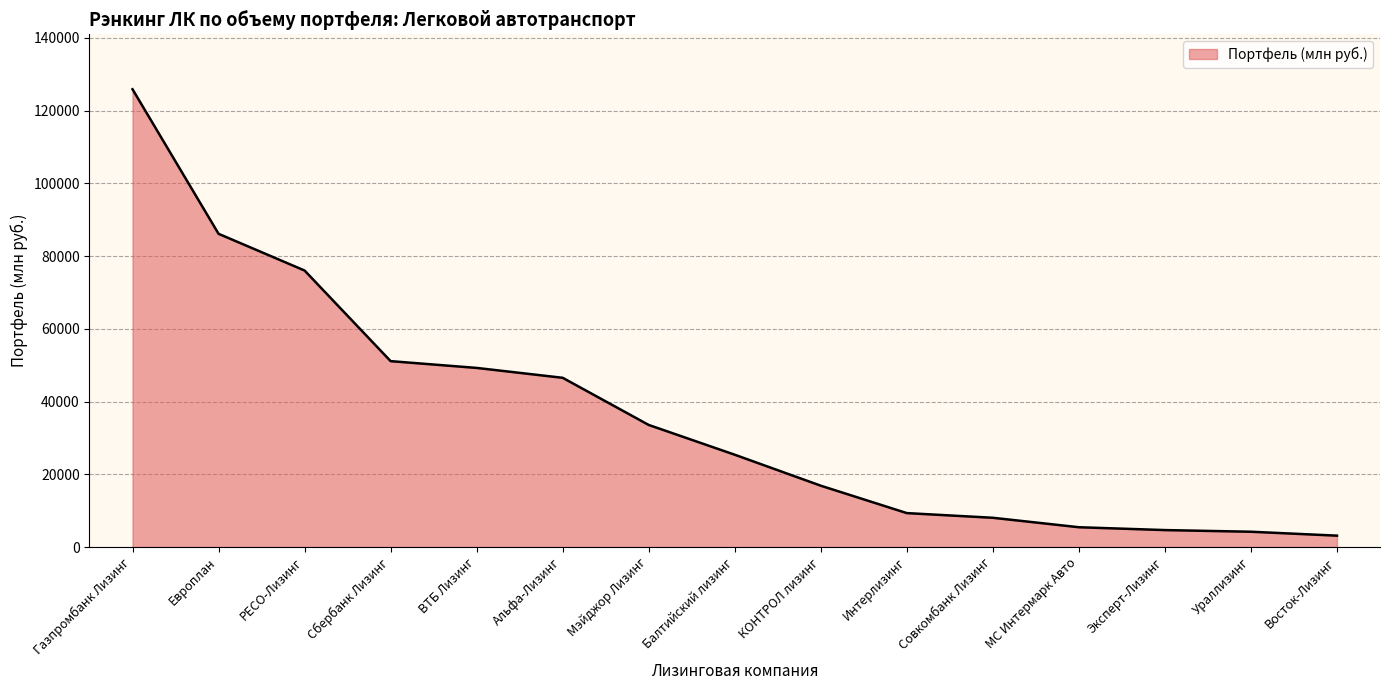

Which has a higher value, Совкомбанк Лизинг or Ураллизинг?

Совкомбанк Лизинг